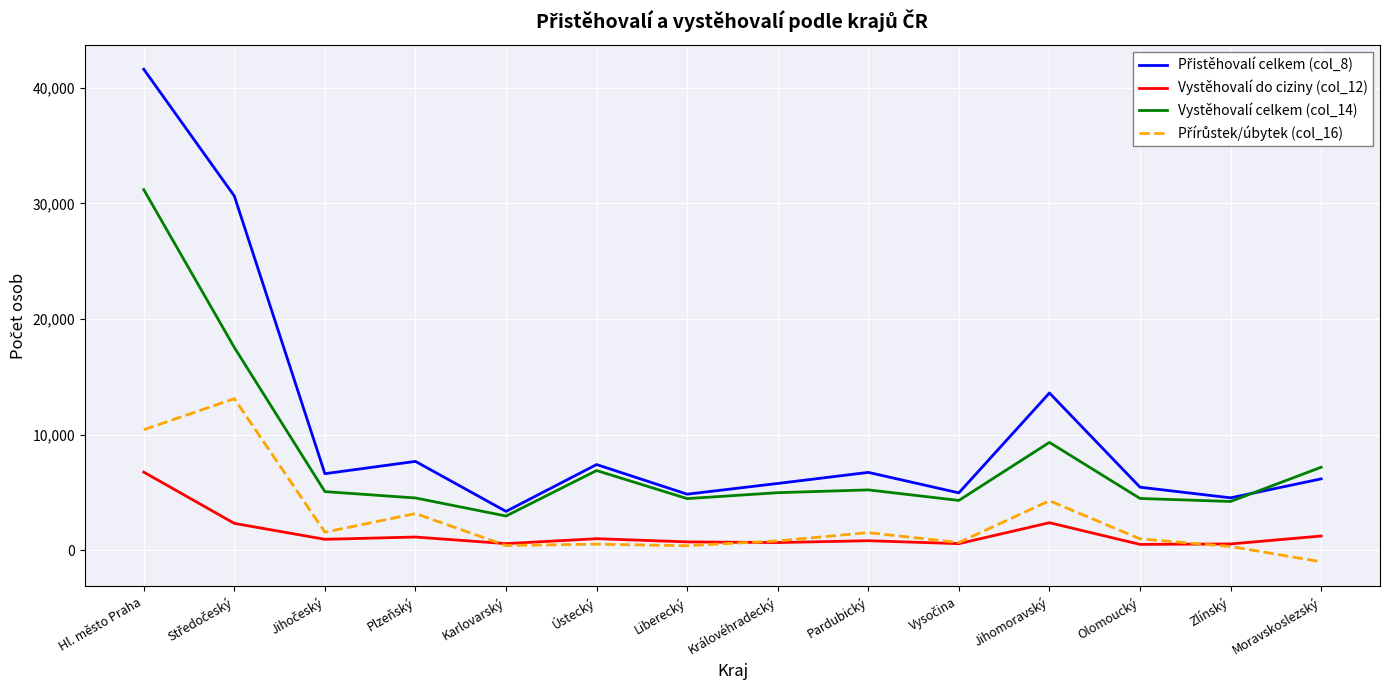

What is the greatest value displayed?

41605